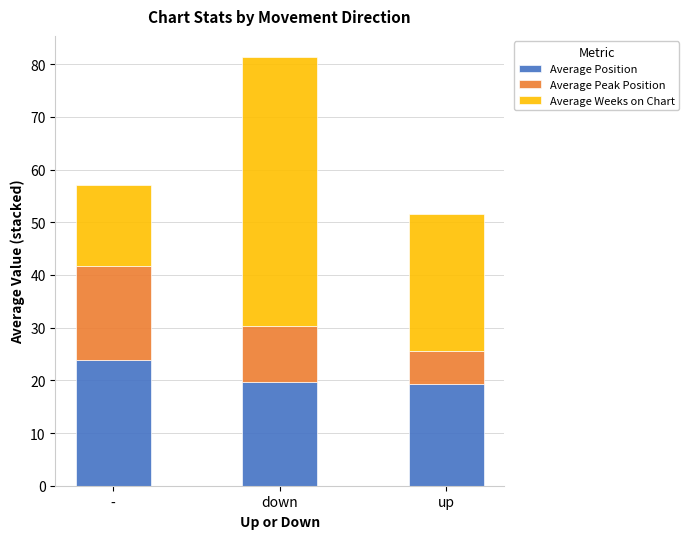

What is the total value across all series at down?

81.3